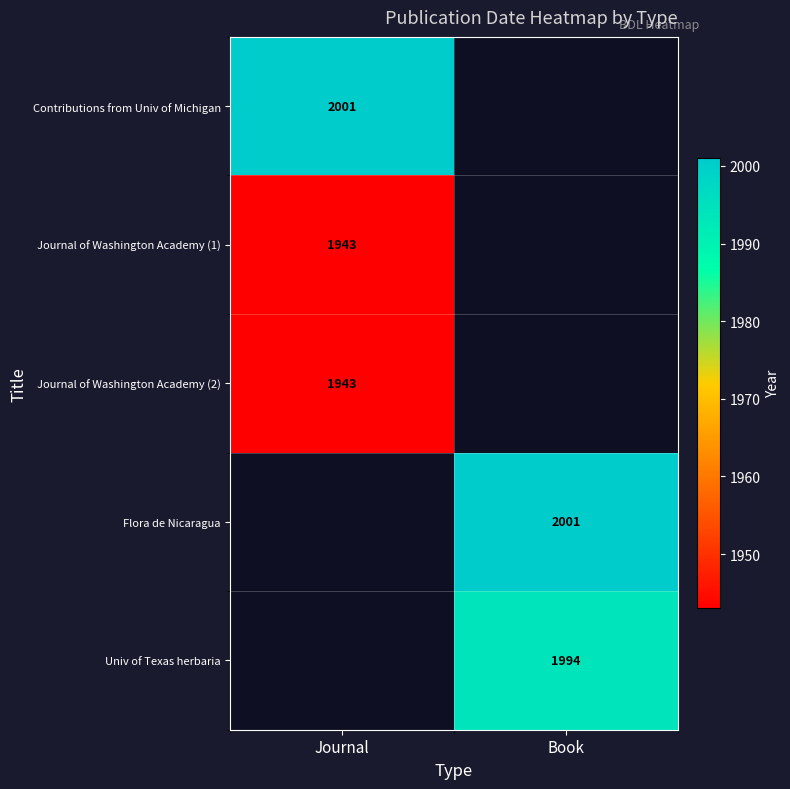

Between Book and Journal, which is larger?

Journal